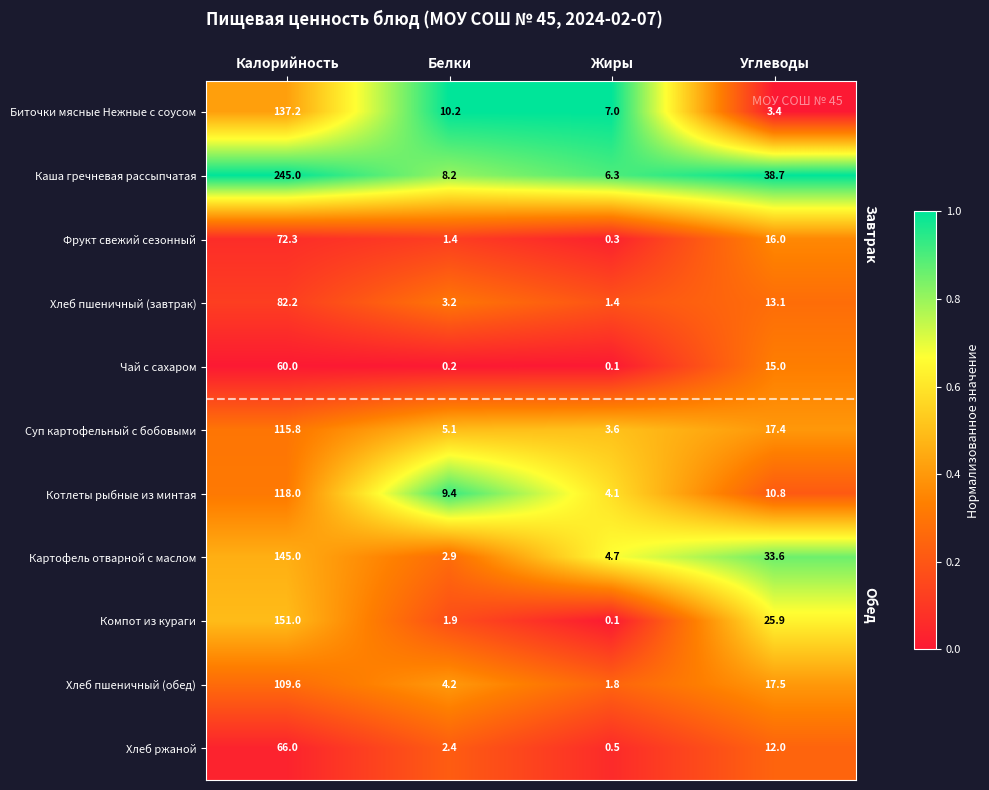

Which series has the largest range (max minus min)?

Каша гречневая рассыпчатая